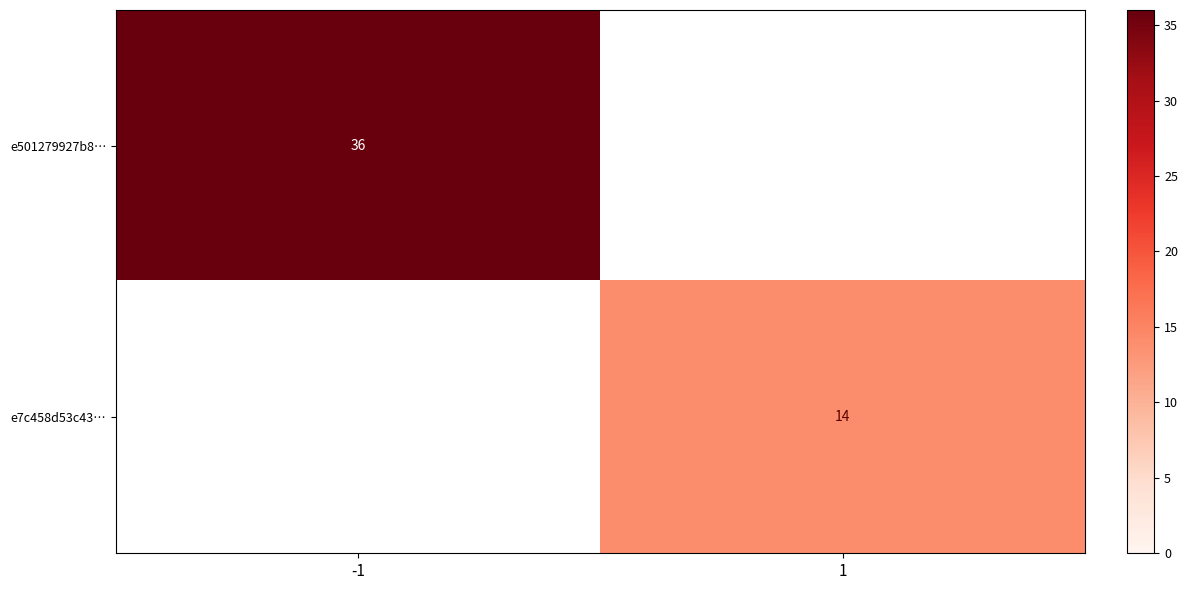

True or false: e501279927b8… has a value of 65 at -1.

False